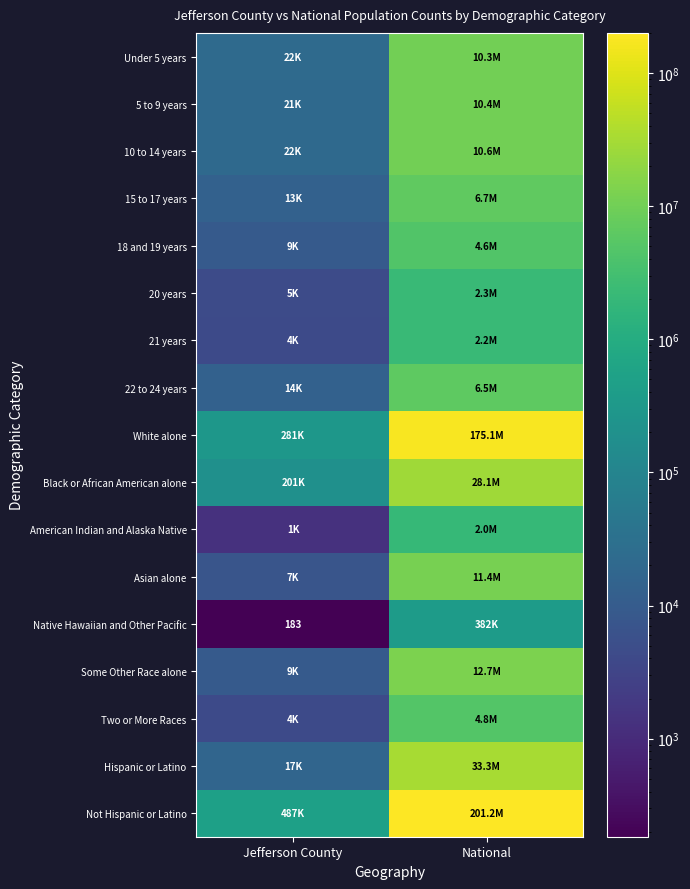

What is the difference between the Asian alone values at National and Jefferson County?

11415574